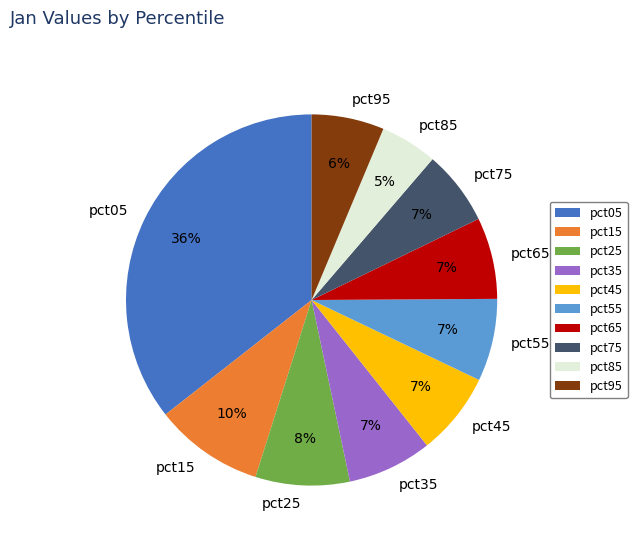

To the nearest percent, what is the combined percentage of pct25 and pct15?

18%